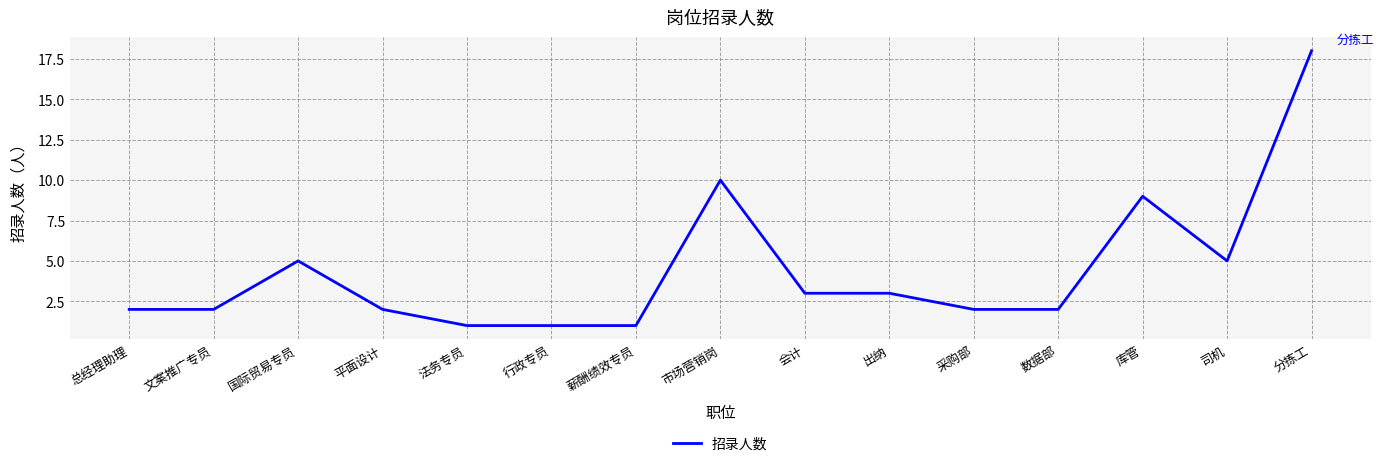

True or false: the data shows 1 at 行政专员.

True